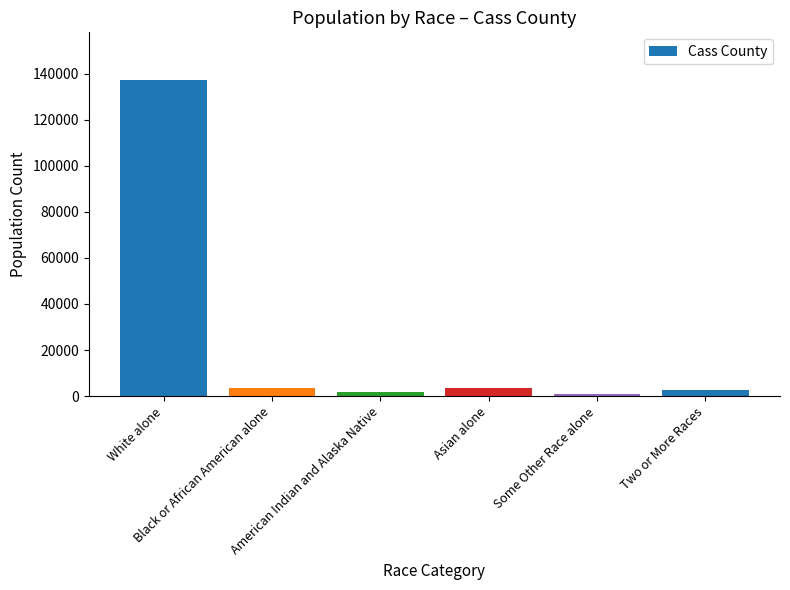

What is the greatest value displayed?

137308